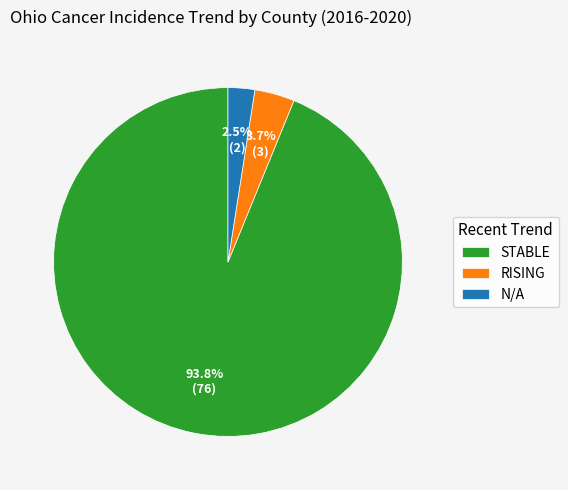

Is the sum of N/A and STABLE greater than half?

Yes